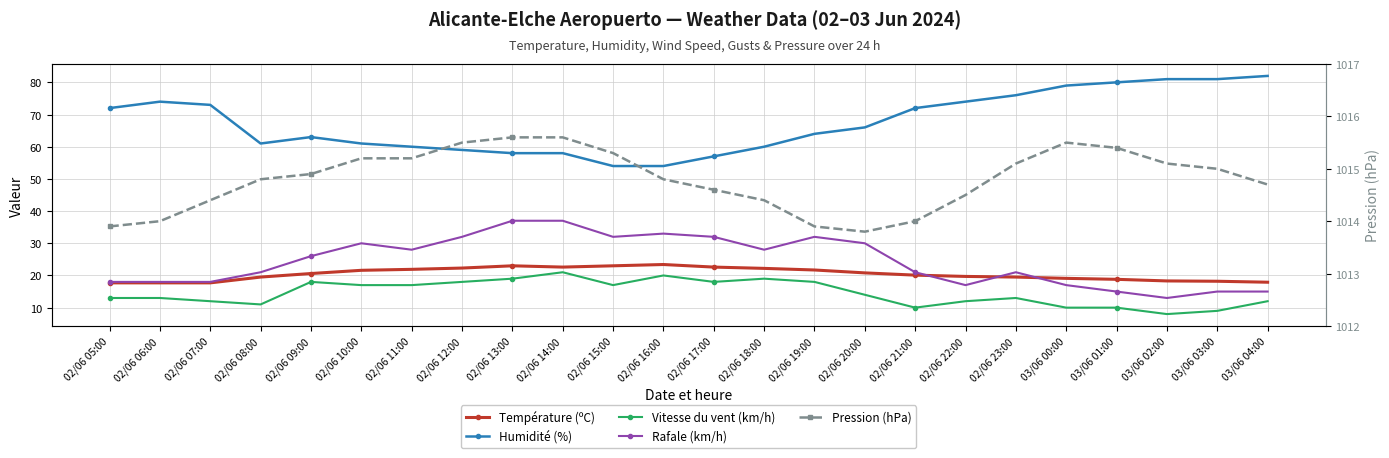

The value of Vitesse du vent (km/h) at 02/06 08:00 is 2.9. True or false?

False